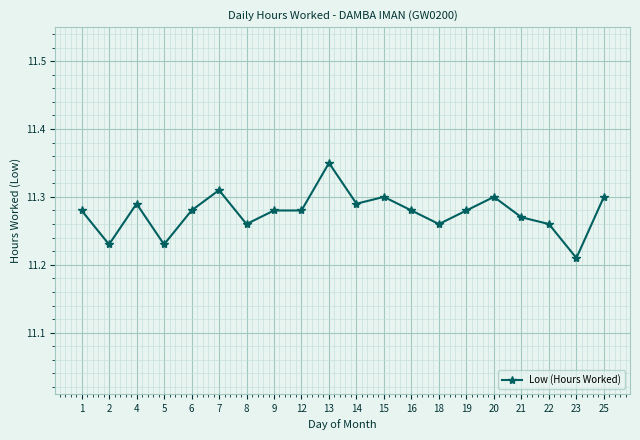

At which category does the data reach its first local valley?

2